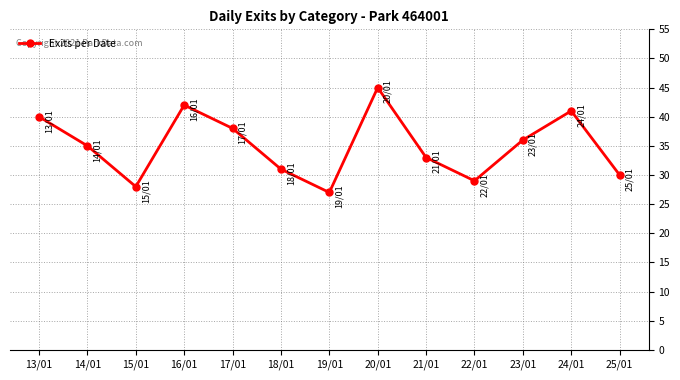

What is the ratio of the value at 20/01 to the value at 18/01?

1.5